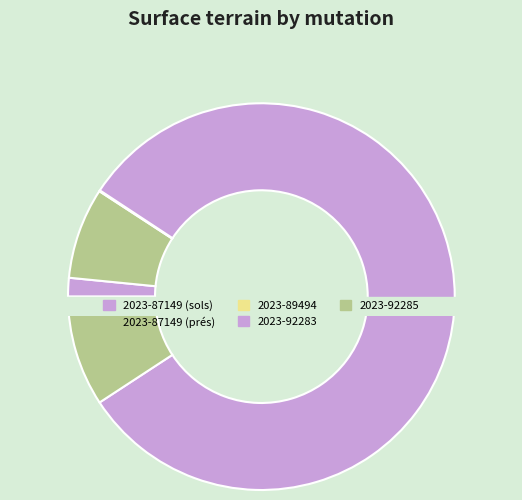

True or false: 2023-92285 accounts for 9% of the total.

True